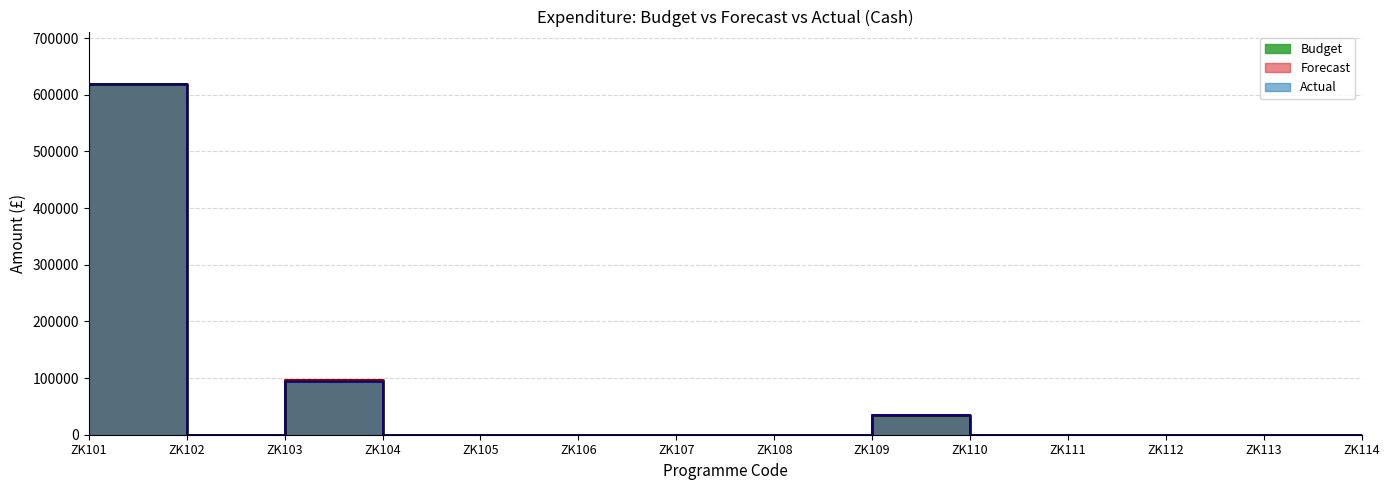

Which series changed the most between ZK101 and ZK106?

Budget